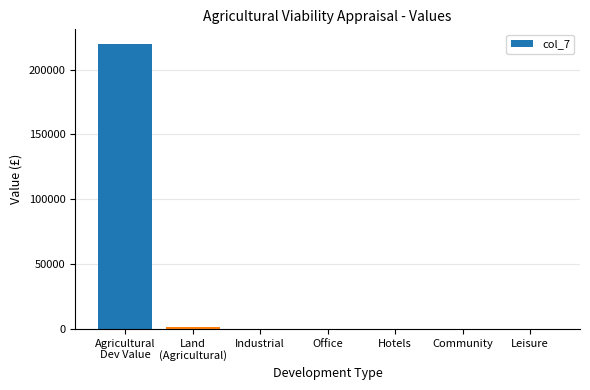

What is the difference between the values at Agricultural
Dev Value and Community?

220000